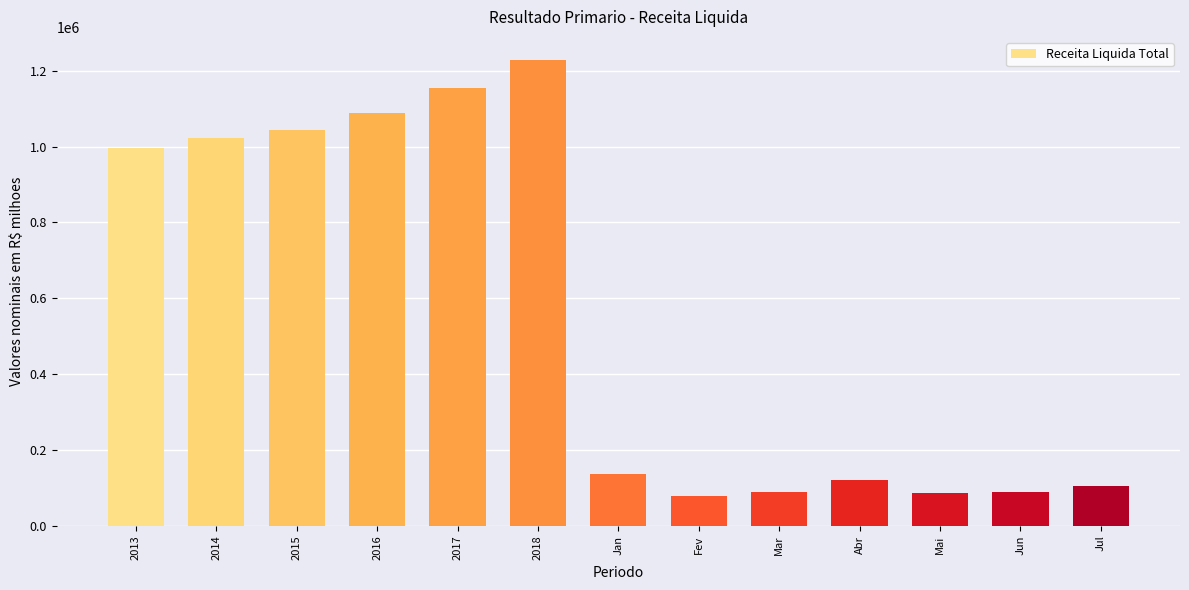

What is the change in value from 2014 to 2018?

+204501.8